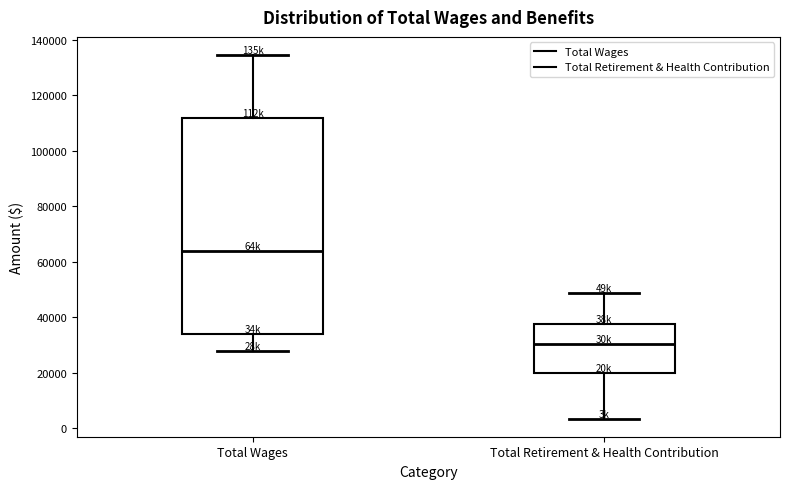

Reading left to right, transcribe this box plot: for each box, give where its median line is, the range the box spans, and where its two whiskers end, as read against the y-axis. The values are not printed on the chart, so give them approximately, as read against the axis.

Total Wages: median 64000, box 34000 to 112000, whiskers 28000 to 134000
Total Retirement & Health Contribution: median 30000, box 20000 to 38000, whiskers 4000 to 48000